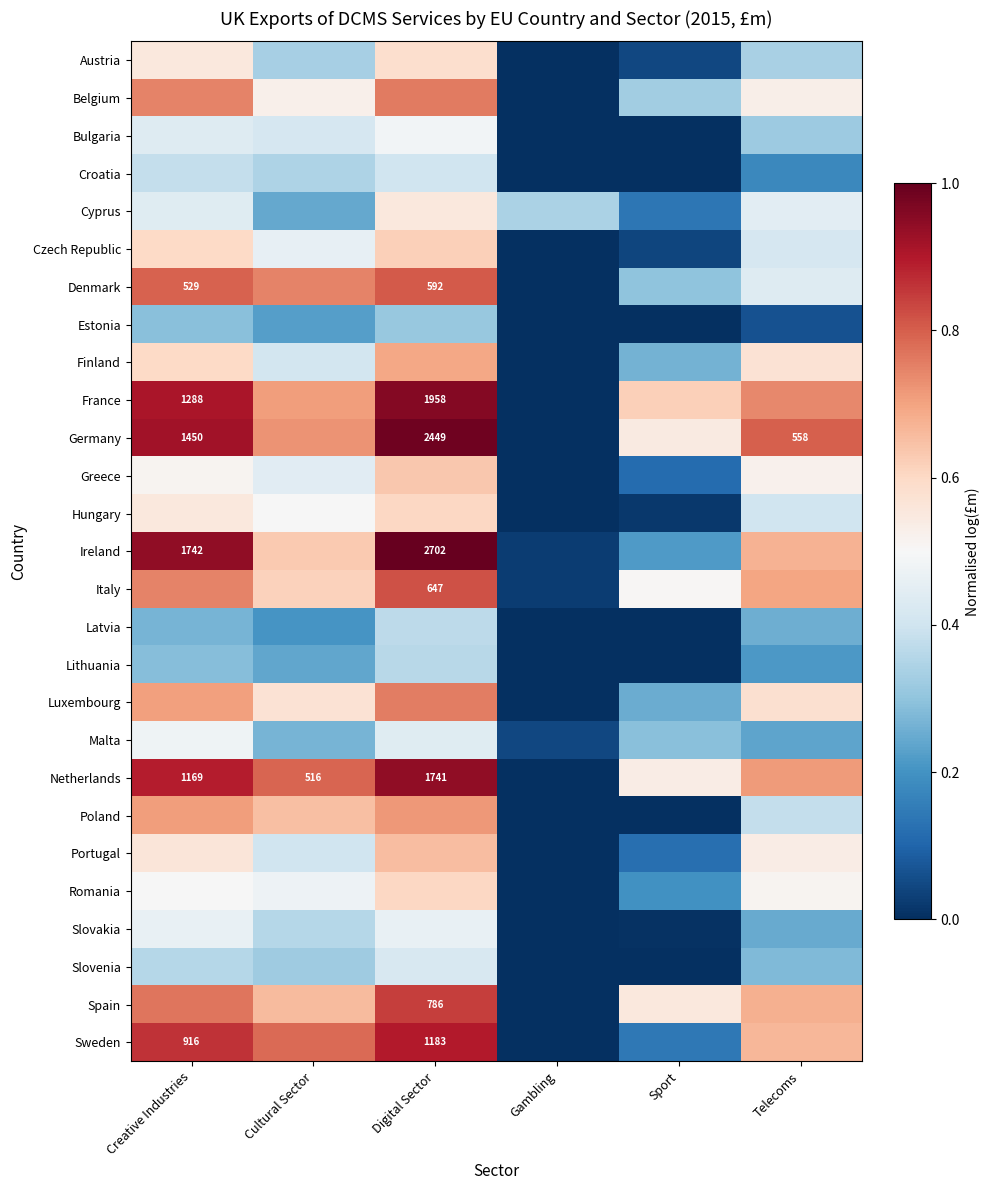

Between Gambling and Telecoms, which is larger?

Telecoms